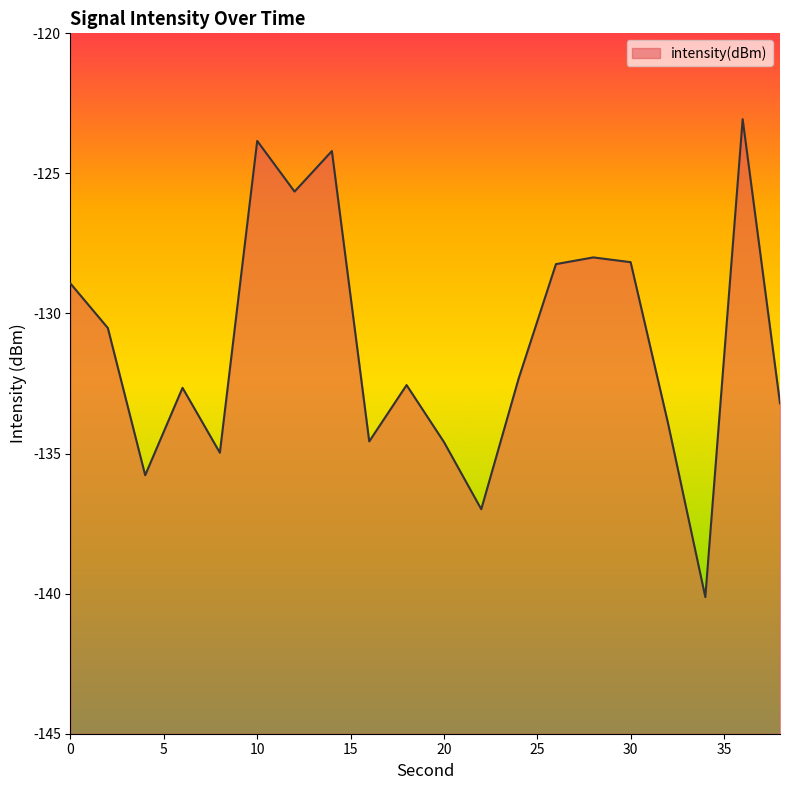

List the labels in order of value, smallest first.

34, 22, 4, 8, 20, 16, 32, 38, 6, 18, 24, 2, 0, 26, 30, 28, 12, 14, 10, 36